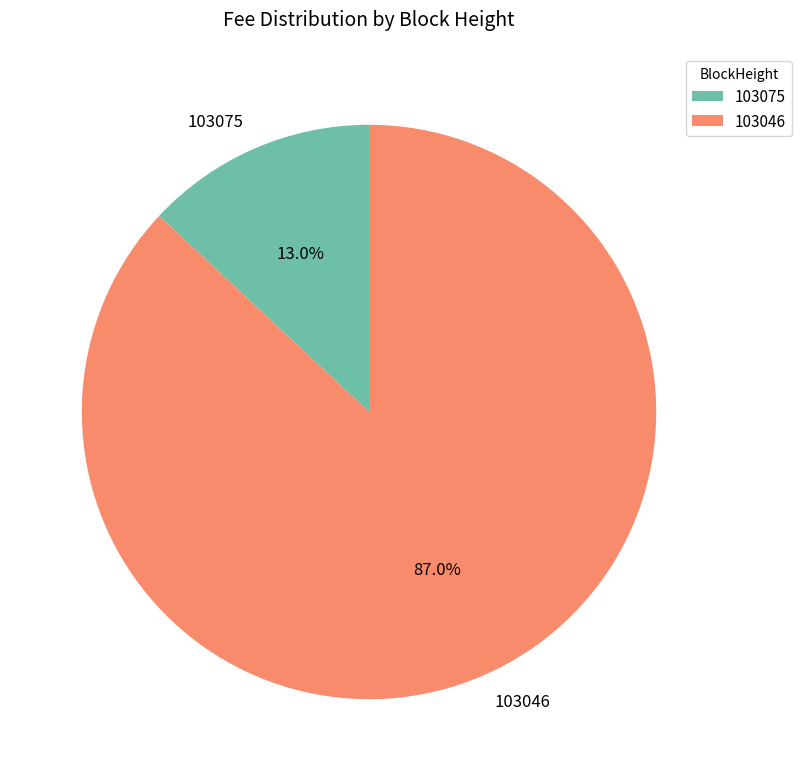

What is the majority slice?

103046